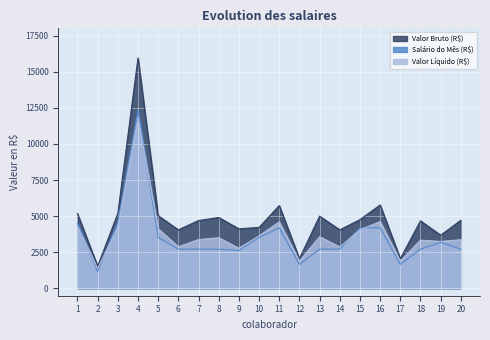

Does the chart display data point markers on the line(s)?

No